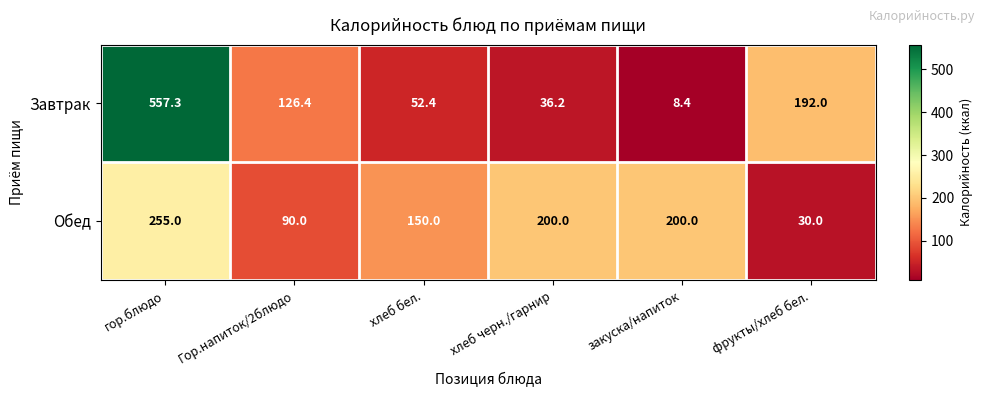

Rank the series by their average value, from highest to lowest.

Завтрак, Обед